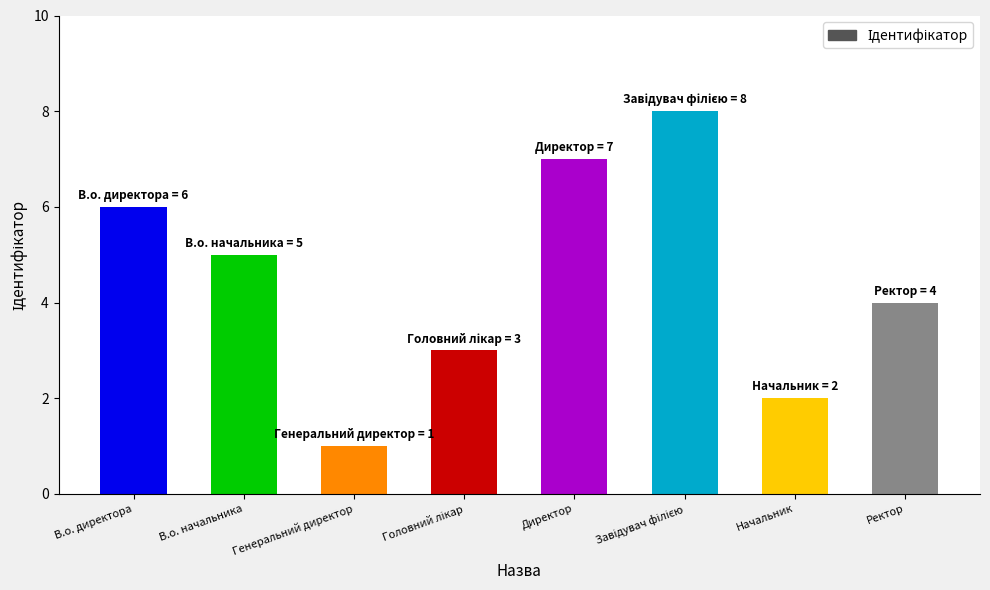

How many categories are shown in the chart?

8